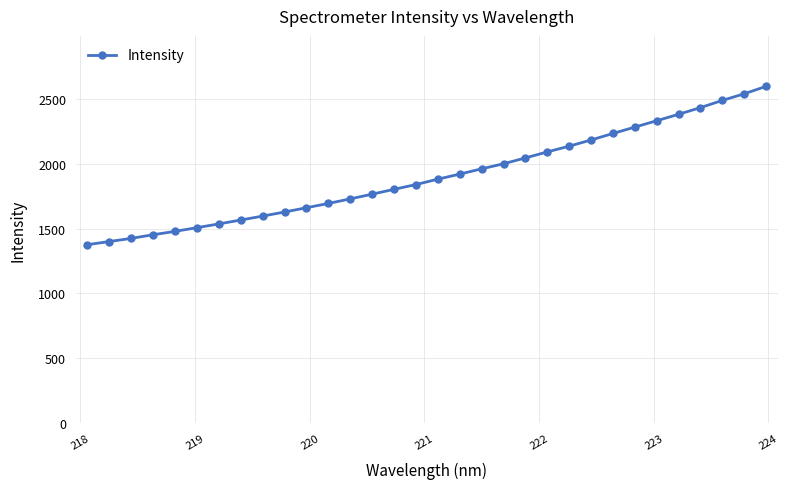

What is the minimum value shown in the chart?

1376.5